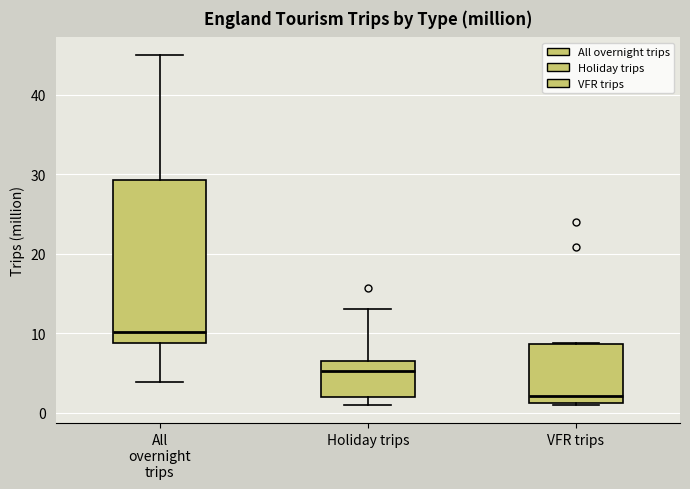

Which box has the highest median line?

All overnight trips